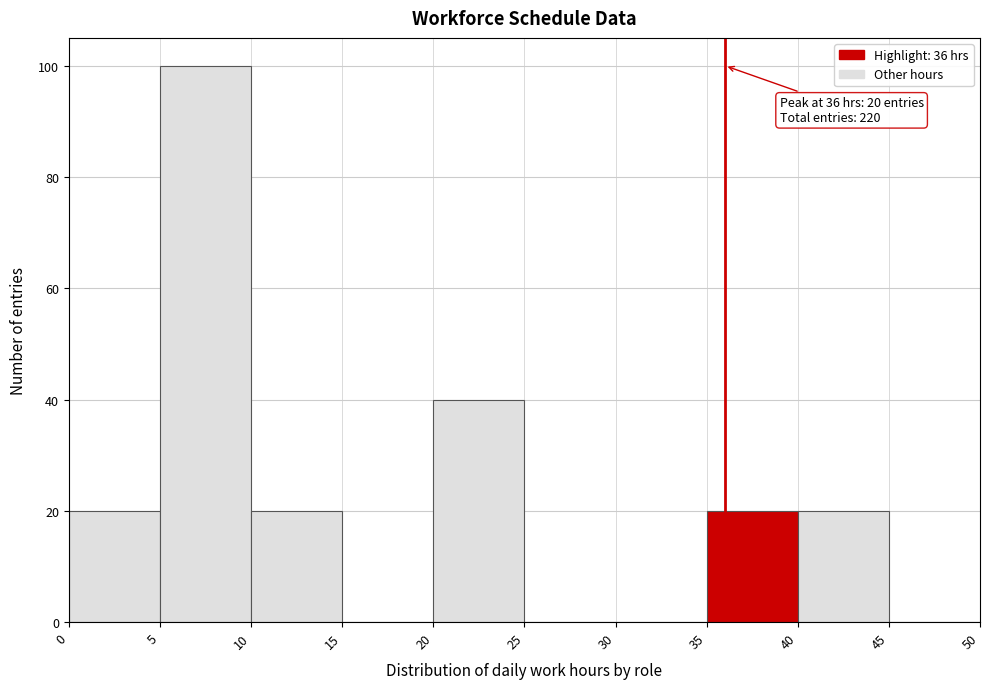

Which range on the x-axis has the tallest bar?

5 to 10